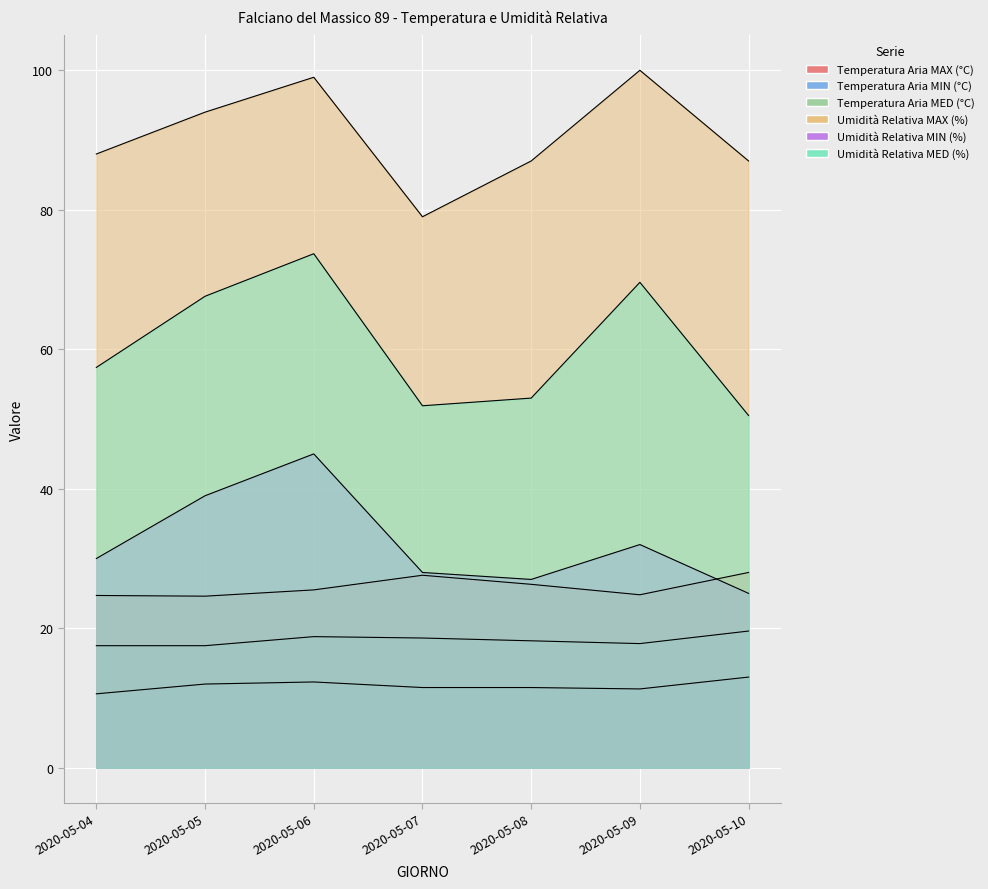

What is the value of the Umidità Relativa MED (%) point at the 6th from the left?

69.6